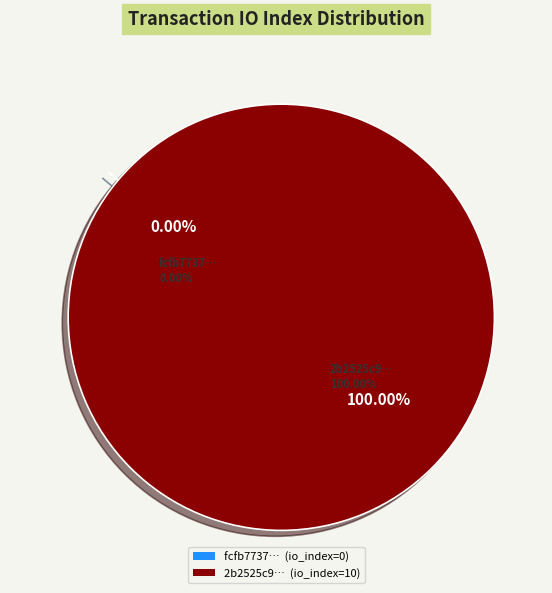

What is the smallest slice in the pie chart?

tx_hash_0